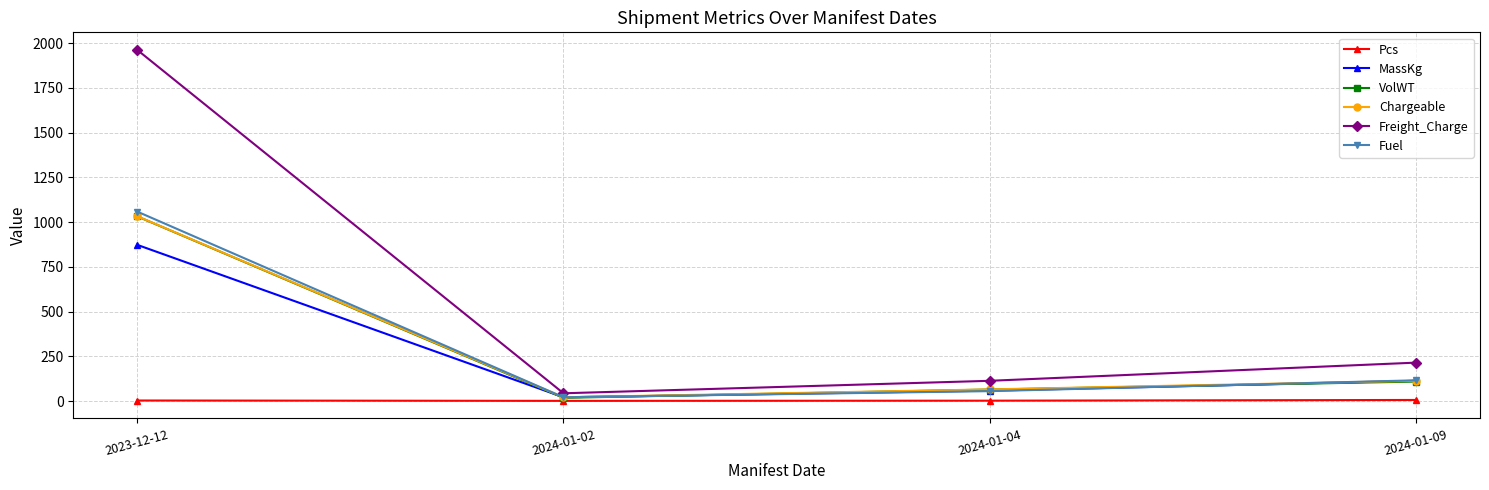

Between 2023-12-12 and 2024-01-02, which series saw the biggest shift?

Freight_Charge